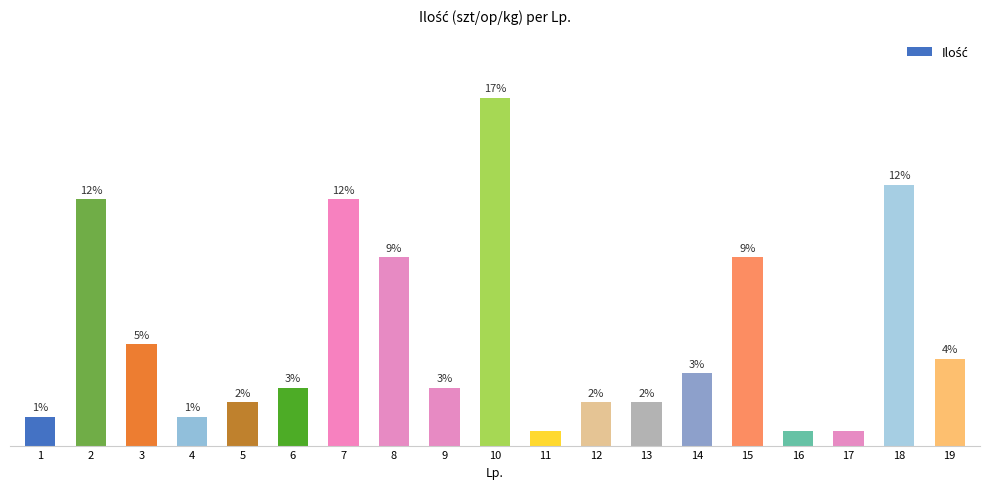

Reading left to right, what are all the values shown in this chart?

2	17	7	2	3	4	17	13	4	24	1	3	3	5	13	1	1	18	6